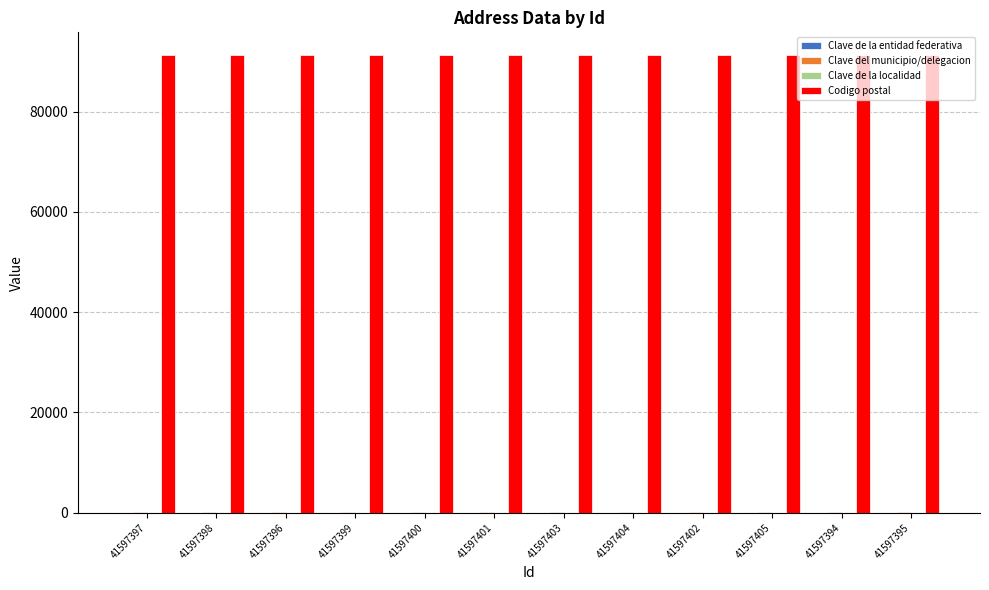

Which series has the largest total across all categories?

Codigo postal